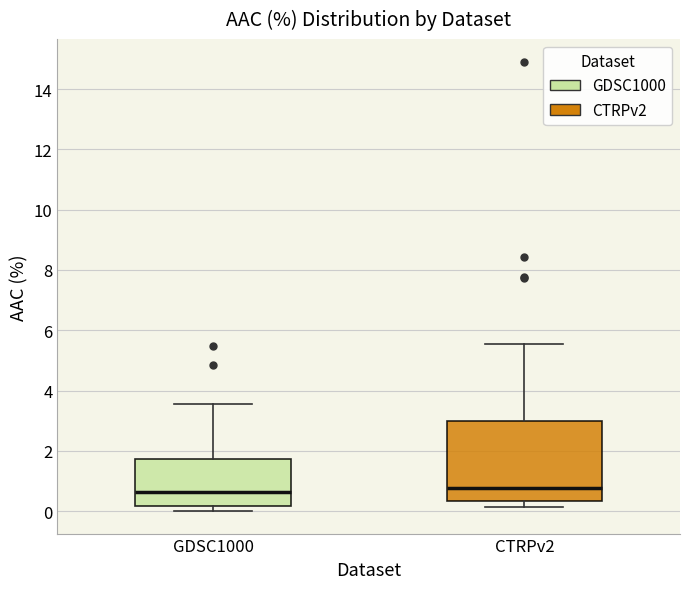

Where does the median line of the box for GDSC1000 sit on the y-axis? The values are not printed on the chart, so give them approximately, as read against the axis.

0.6